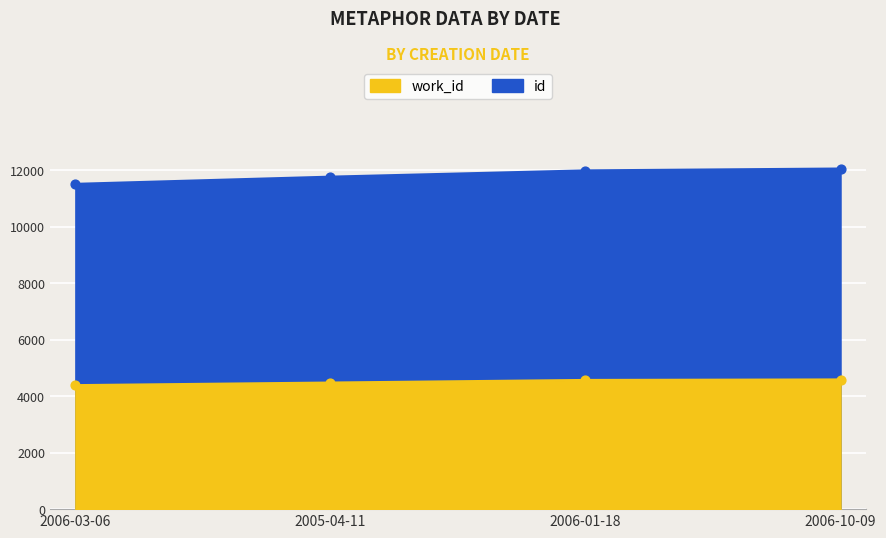

What is the total value across all series at 2006-03-06?

15890